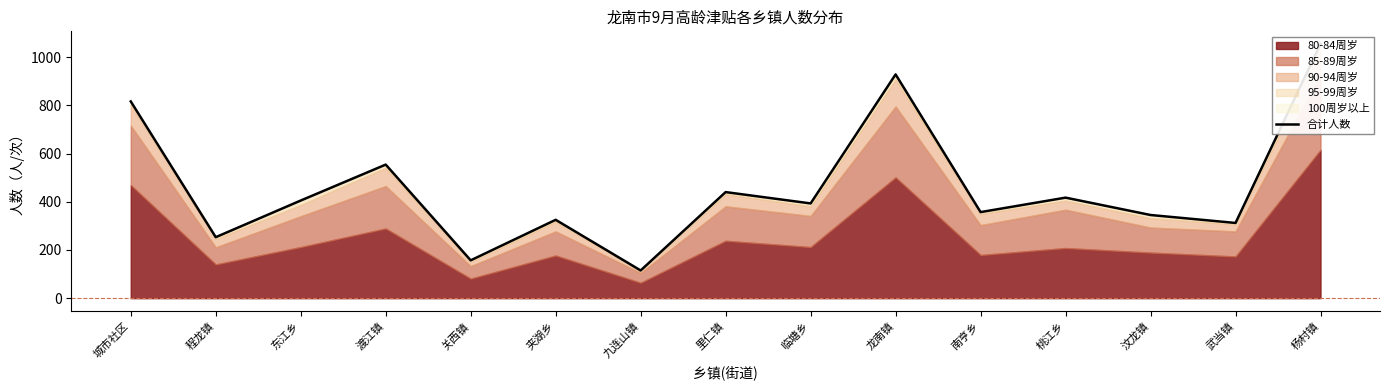

True or false: the data shows 345 at 汶龙镇.

True